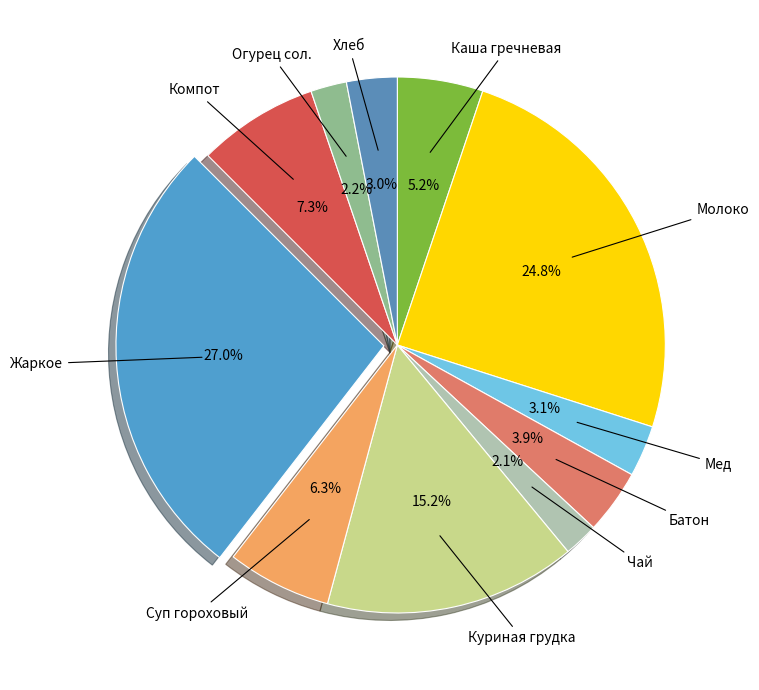

Count the number of slices in the pie.

11